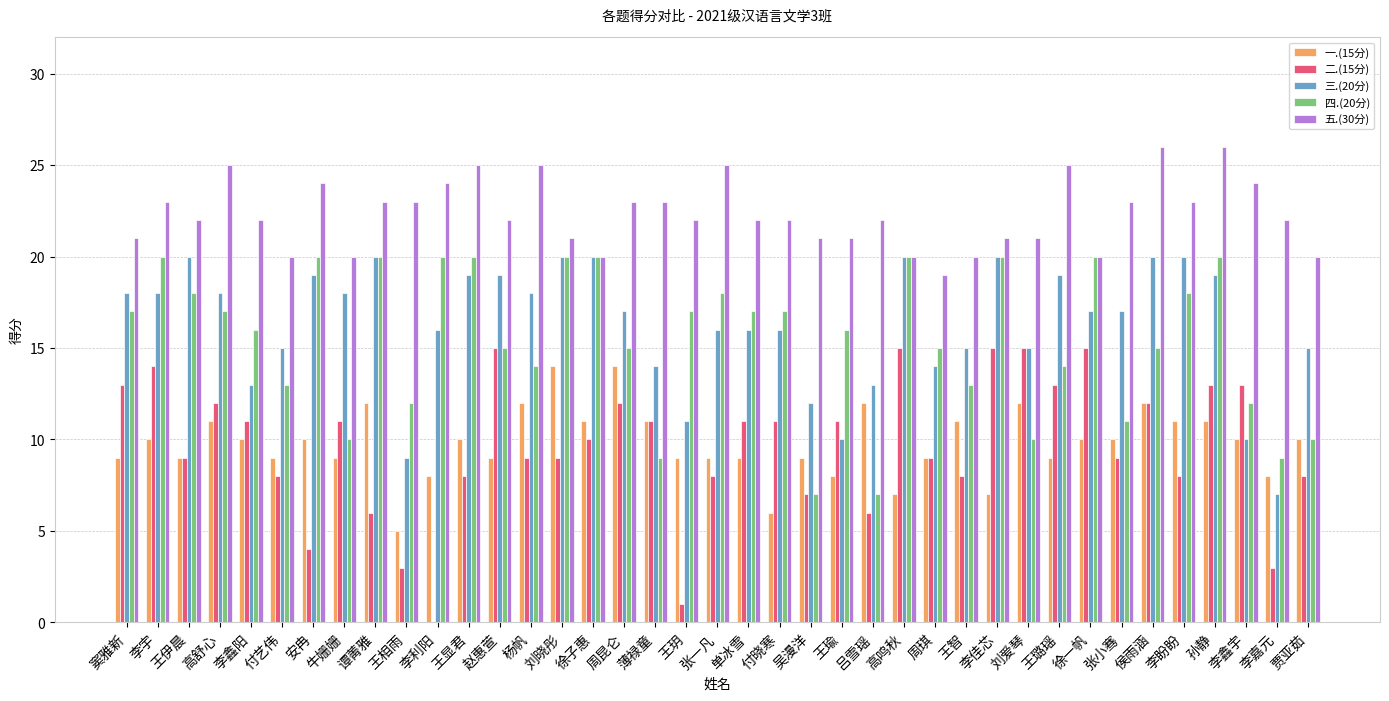

What is the total value across all series at 单冰雪?

75